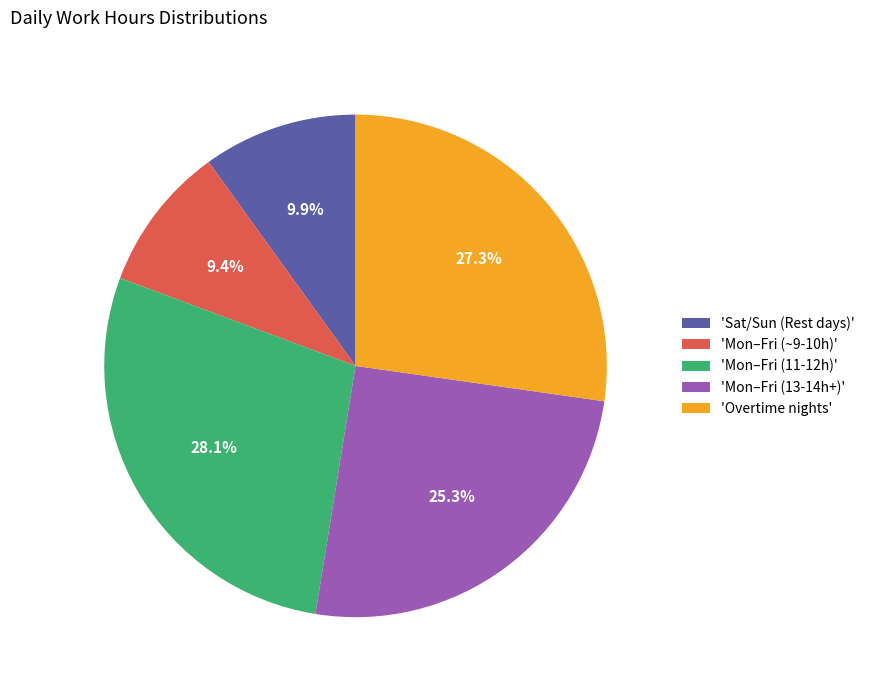

To the nearest percent, what is the difference between the largest and smallest slice percentages?

19%